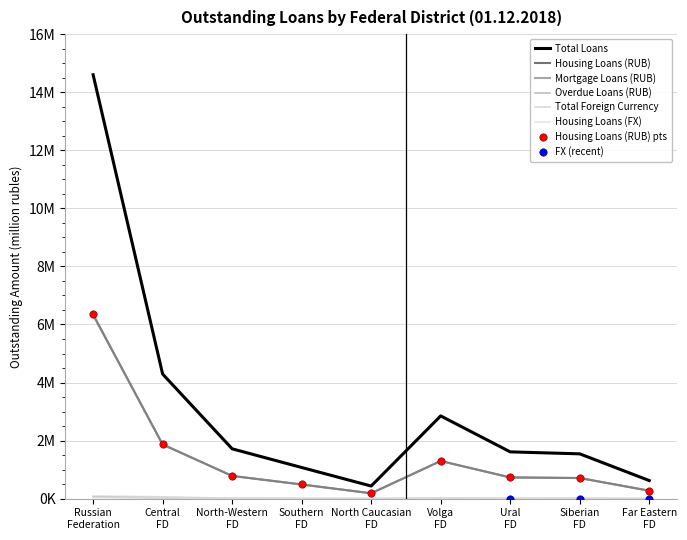

Which series has the largest total across all categories?

Total Loans